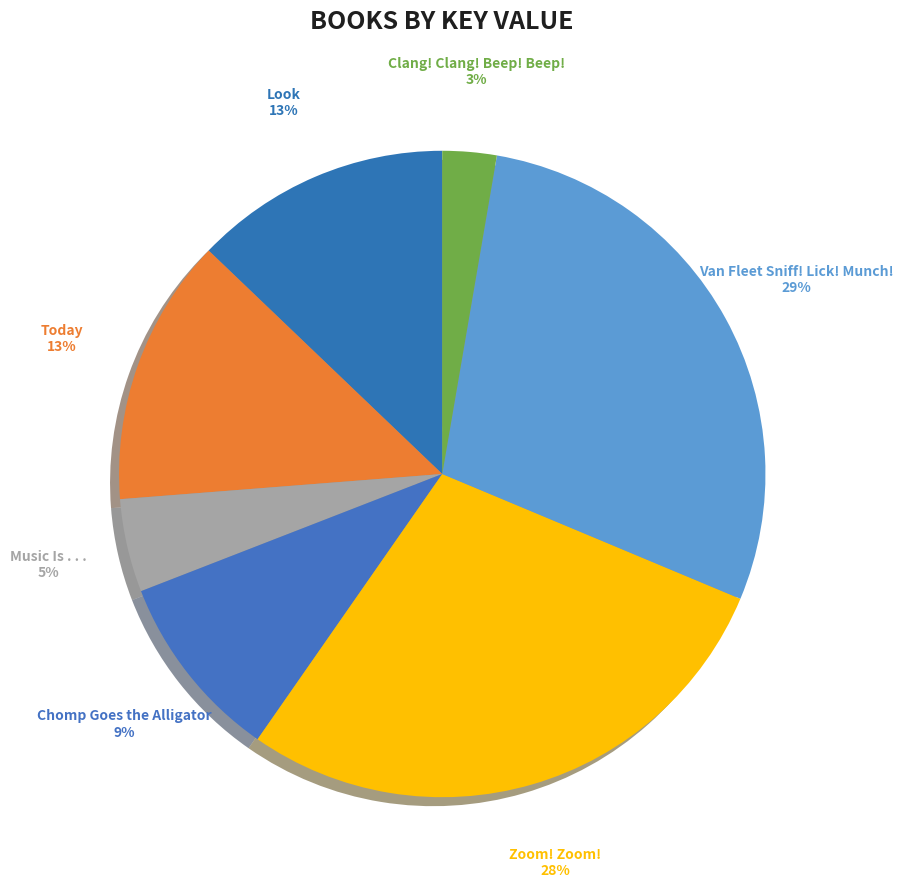

How many segments does this pie chart have?

7